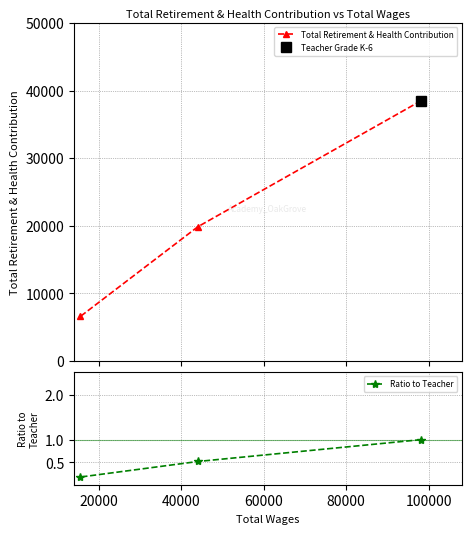

Which series has the largest range (max minus min)?

Total Retirement & Health Contribution